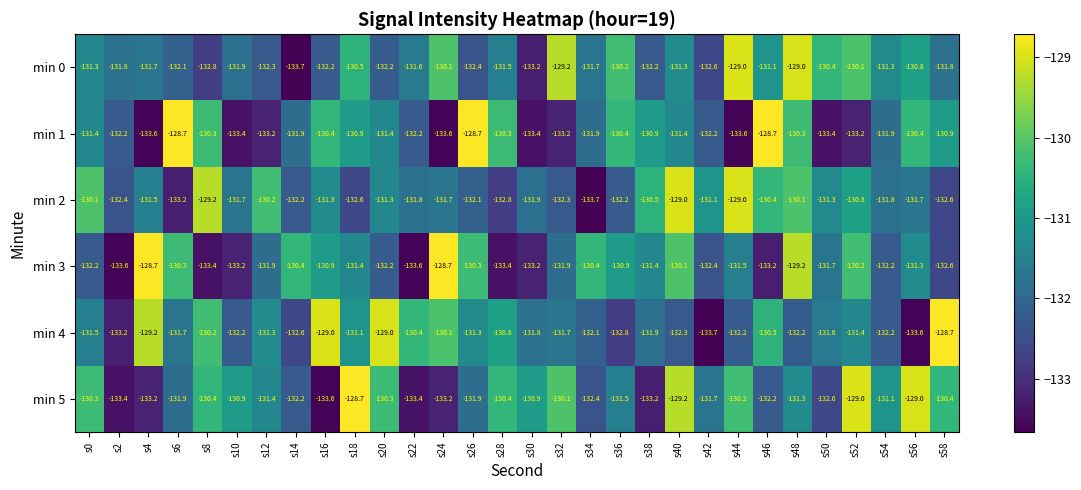

The value of min 0 at s20 is -179.9. True or false?

False